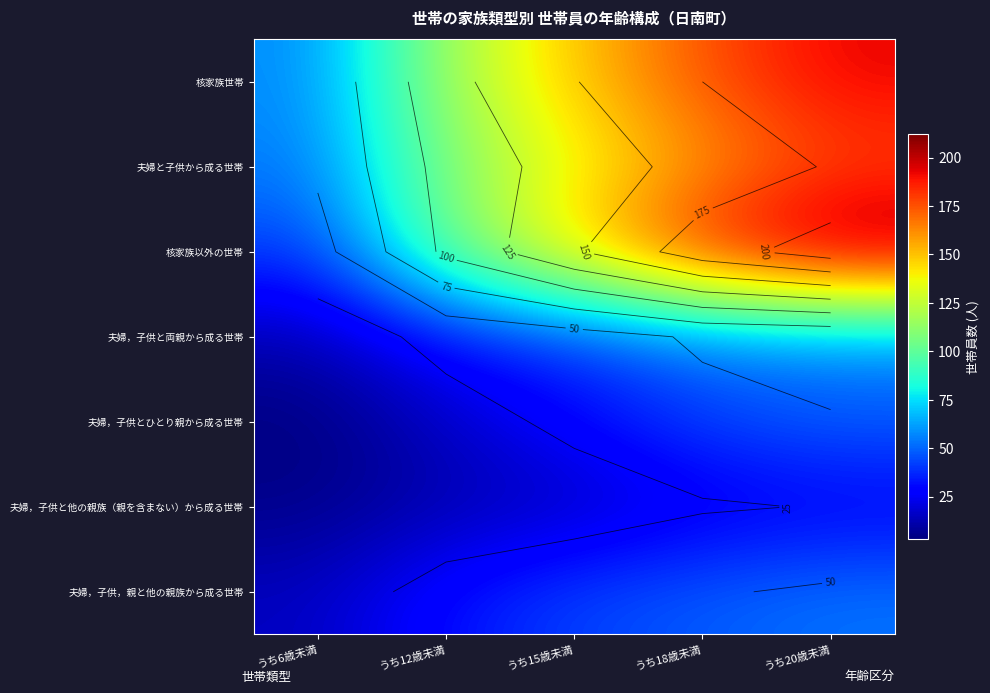

How many distinct data groups are displayed?

7